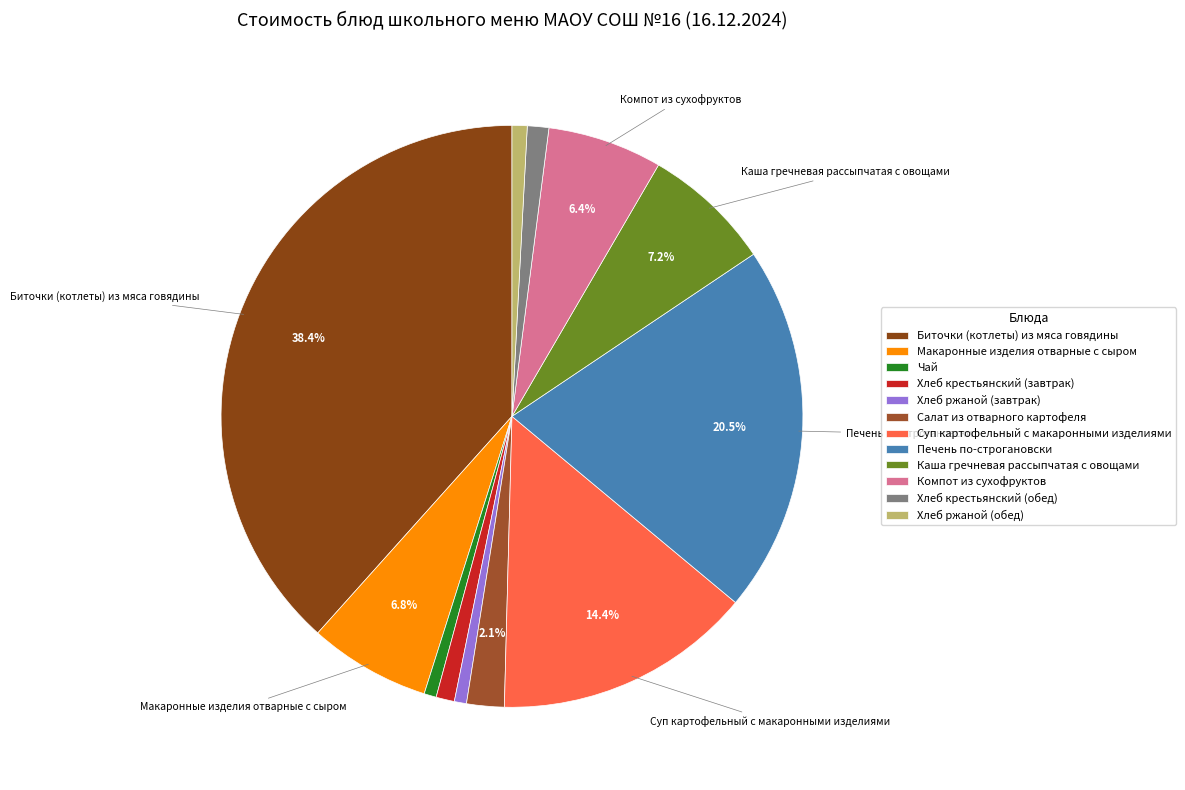

Count the number of slices in the pie.

12